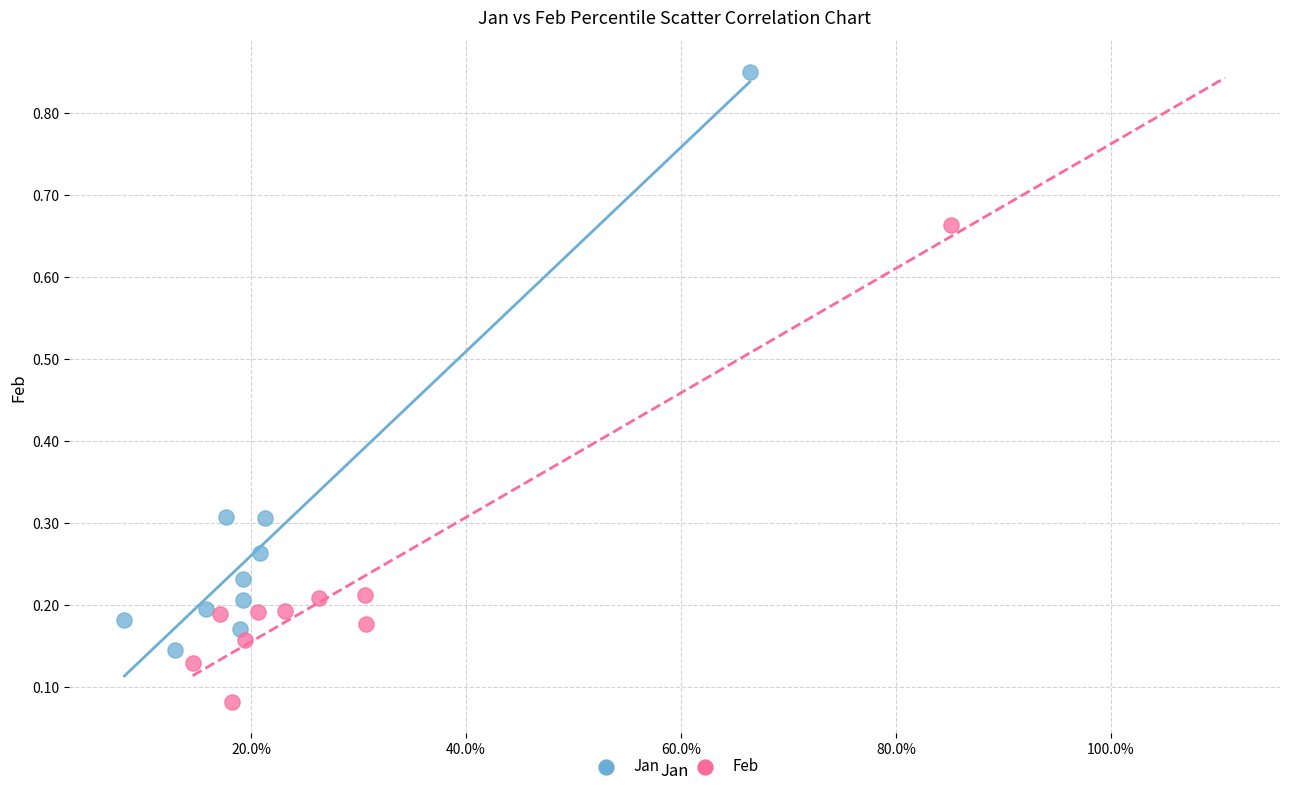

What are all the series names shown in the legend?

Jan, Feb